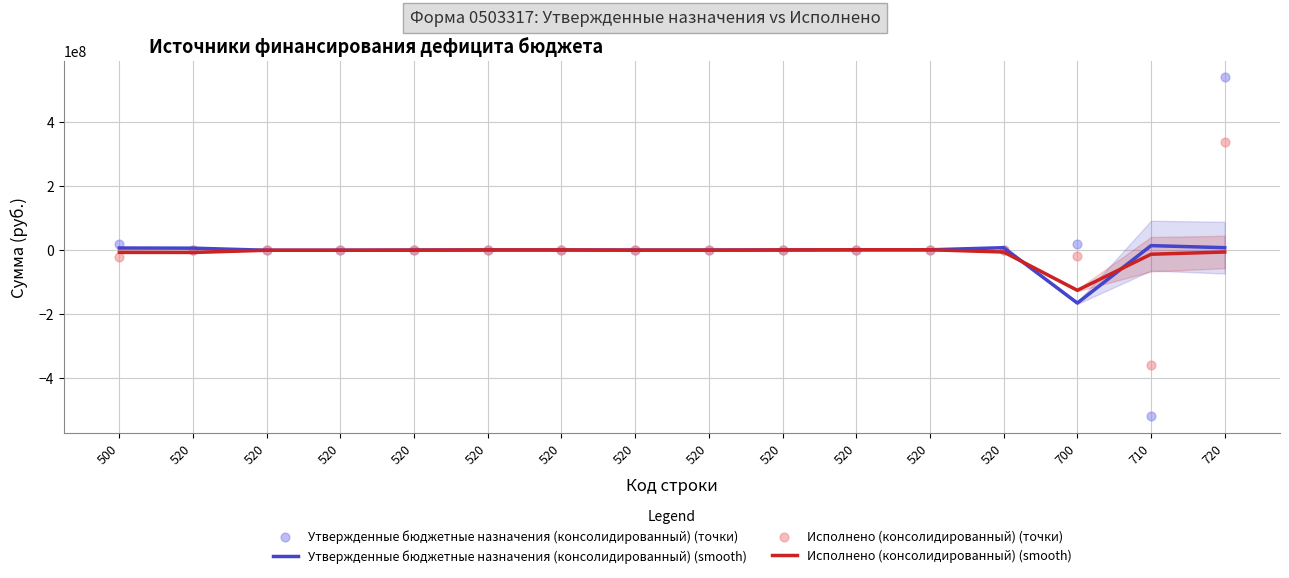

What are all the series names shown in the legend?

Утвержденные бюджетные назначения (консолидированный) (smooth), Исполнено (консолидированный) (smooth), Утвержденные бюджетные назначения (консолидированный) (точки), Исполнено (консолидированный) (точки)